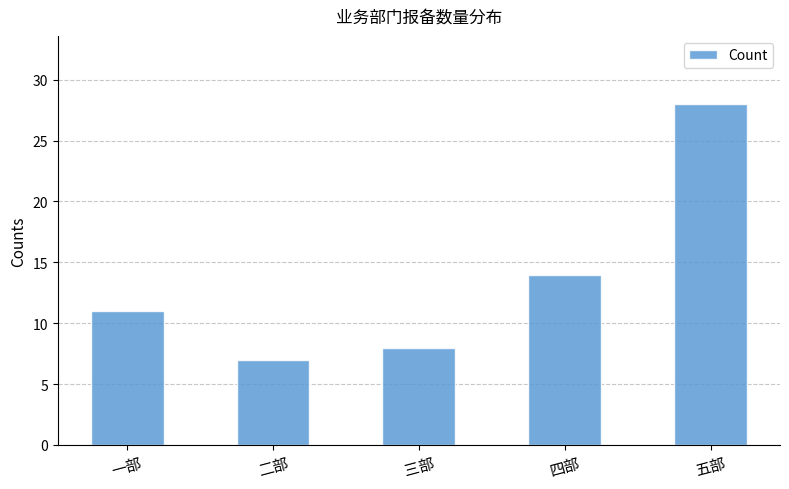

What is the value of the 5th bar from the left?

28